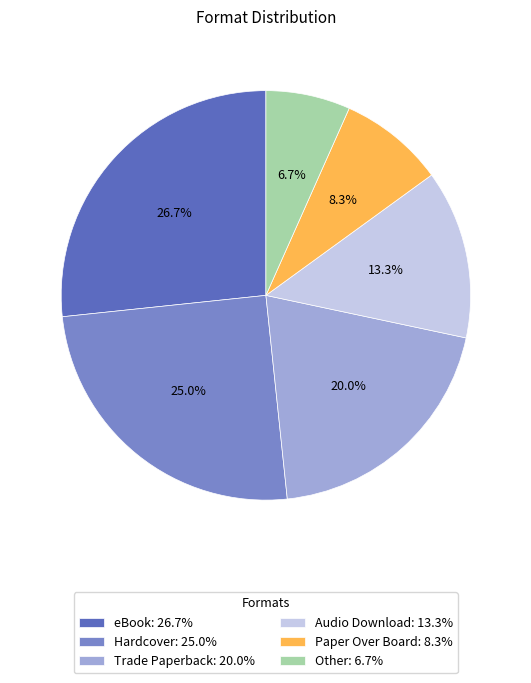

The eBook slice represents 27% of the pie. True or false?

True